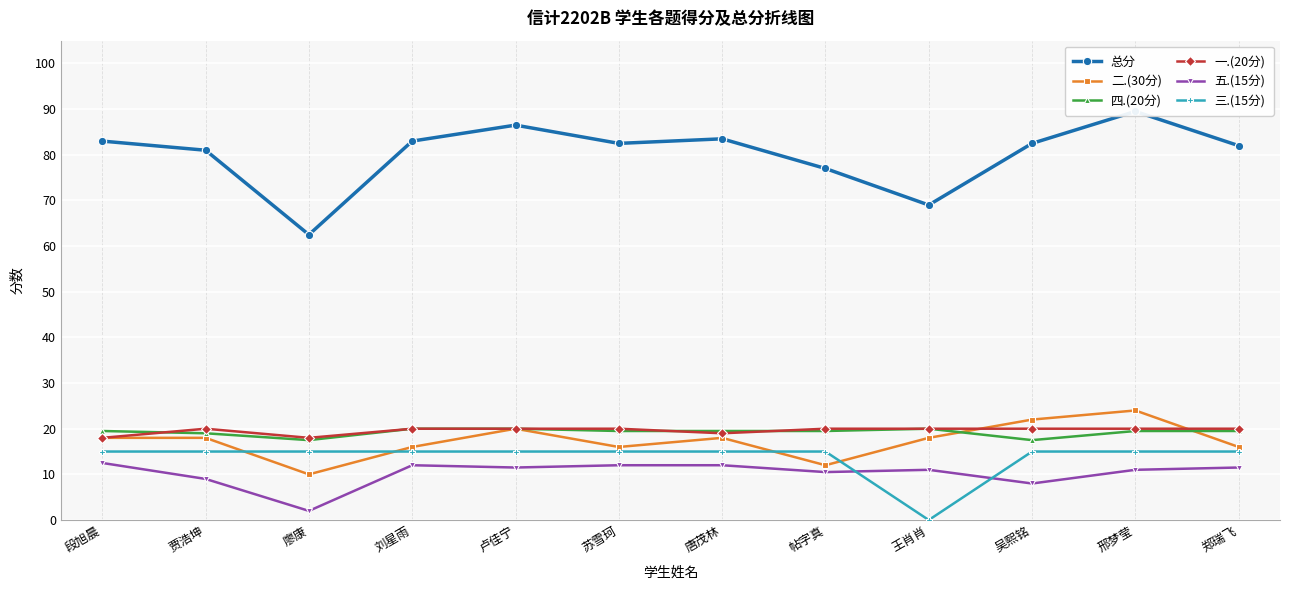

Is it true that 二.(30分) equals 18.0 at 唐茂林?

True